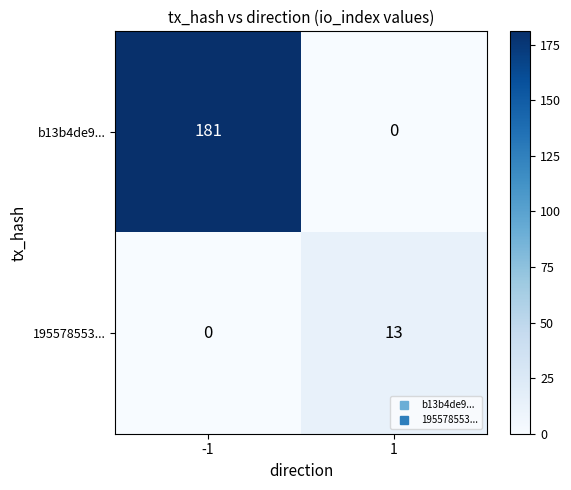

List the series in order of their peak value, lowest first.

195578553..., b13b4de9...